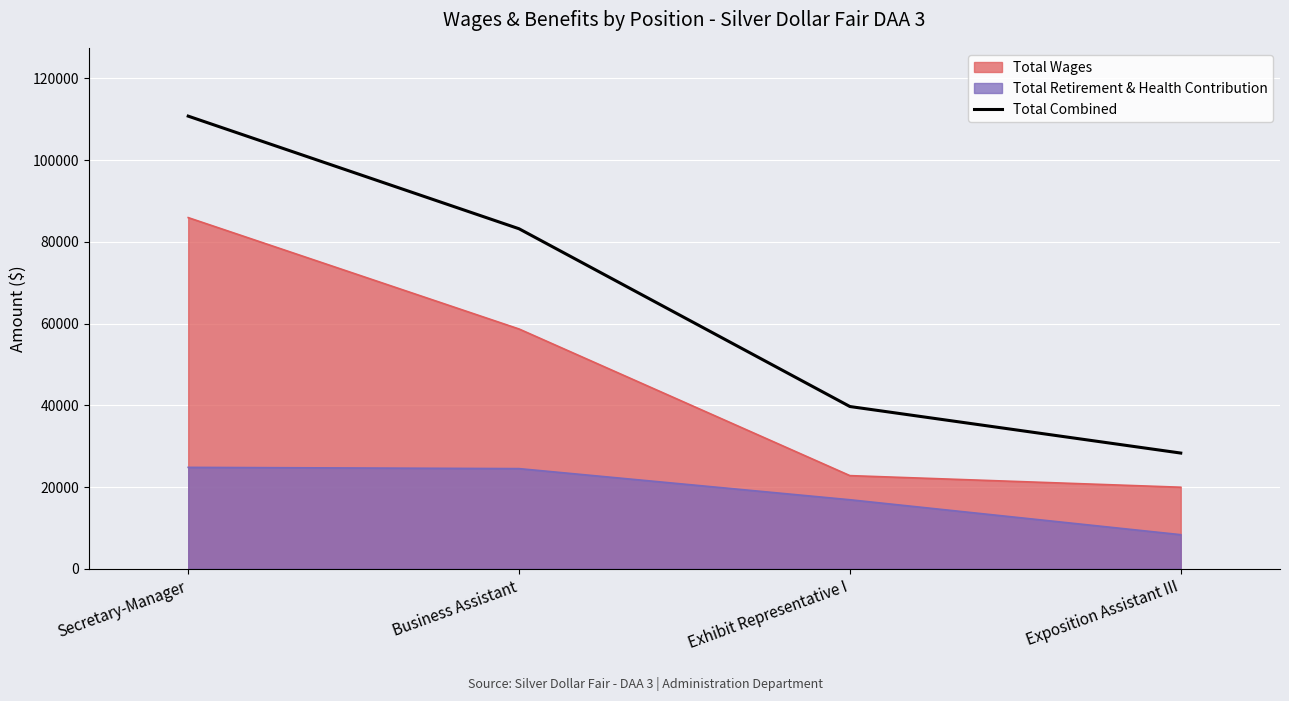

Reading left to right, list all the values displayed in this chart.

Secretary-Manager=110737	Business Assistant=83186	Exhibit Representative I=39705	Exposition Assistant III=28320